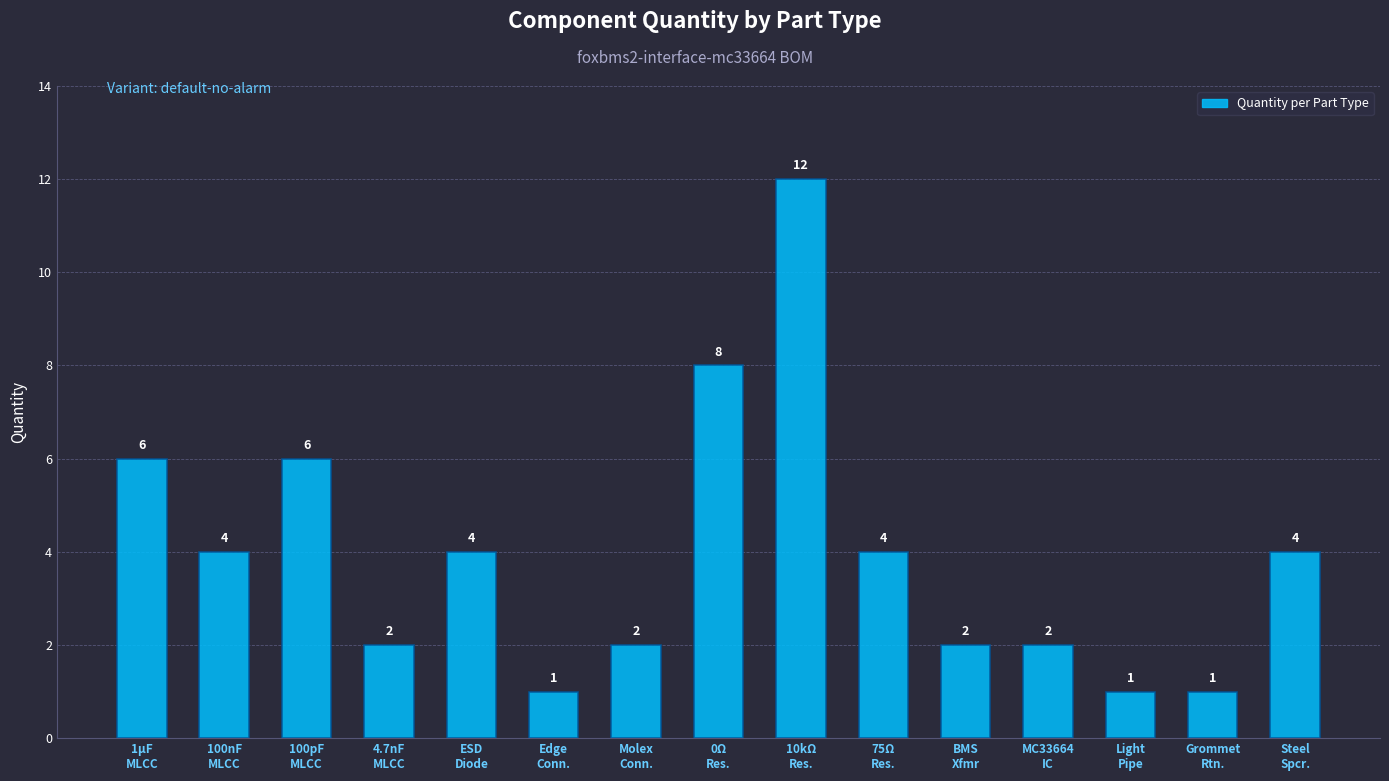

Is it true that the value at BMS
Xfmr is 3?

False